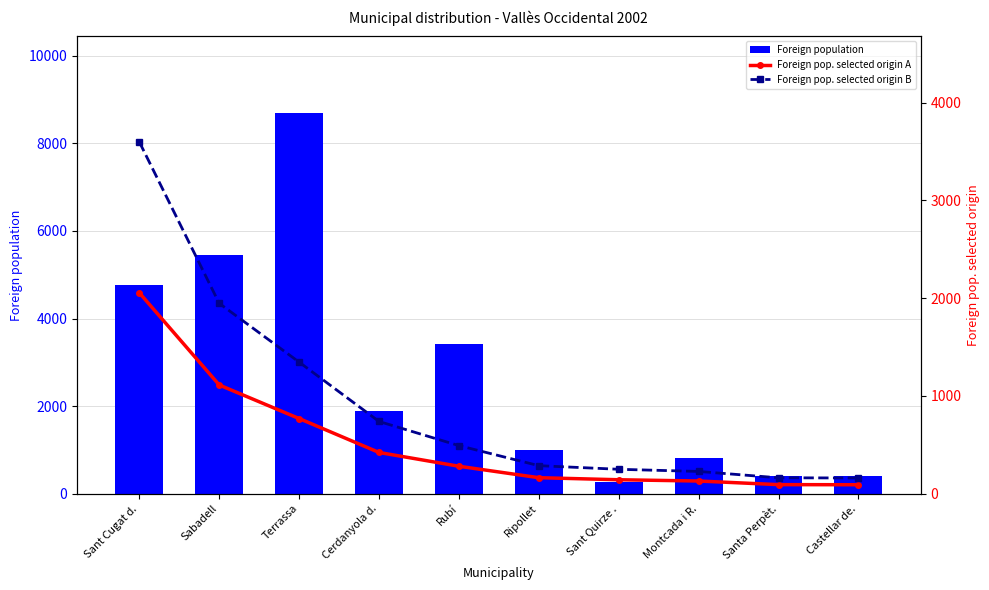

What is the maximum value shown in the chart?

8702